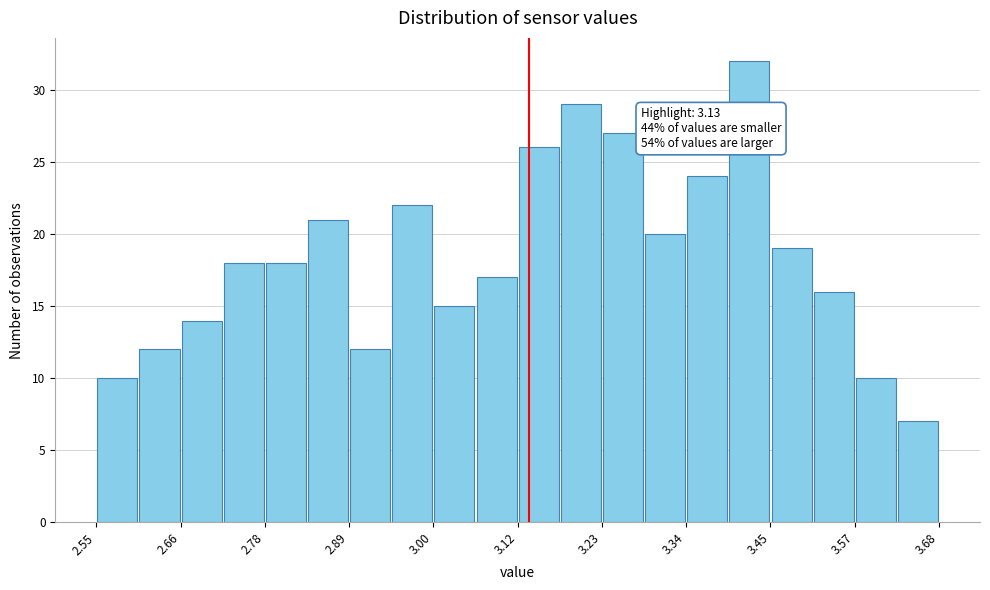

Around what value on the x-axis is the tallest bar? Give the approximate position of its centre, as read against the axis.

3.42